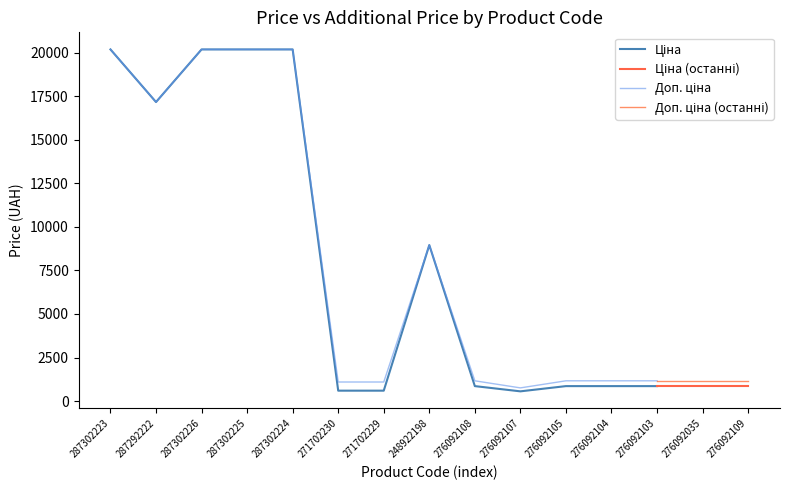

What is the value of the Ціна point at the 14th from the left?

857.9